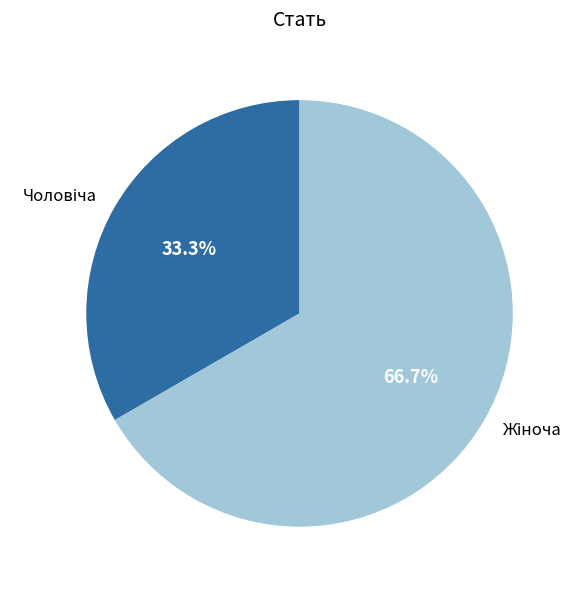

Is there any slice that represents more than half of the pie?

Yes